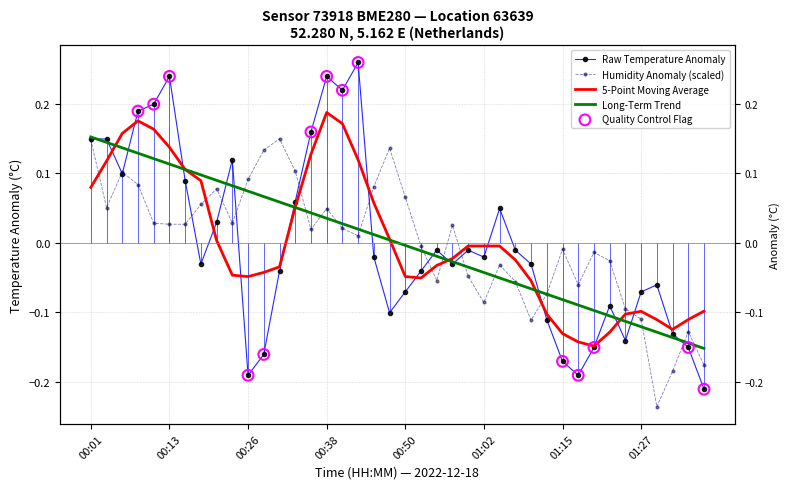

What is the total value across all series at 6?

0.1